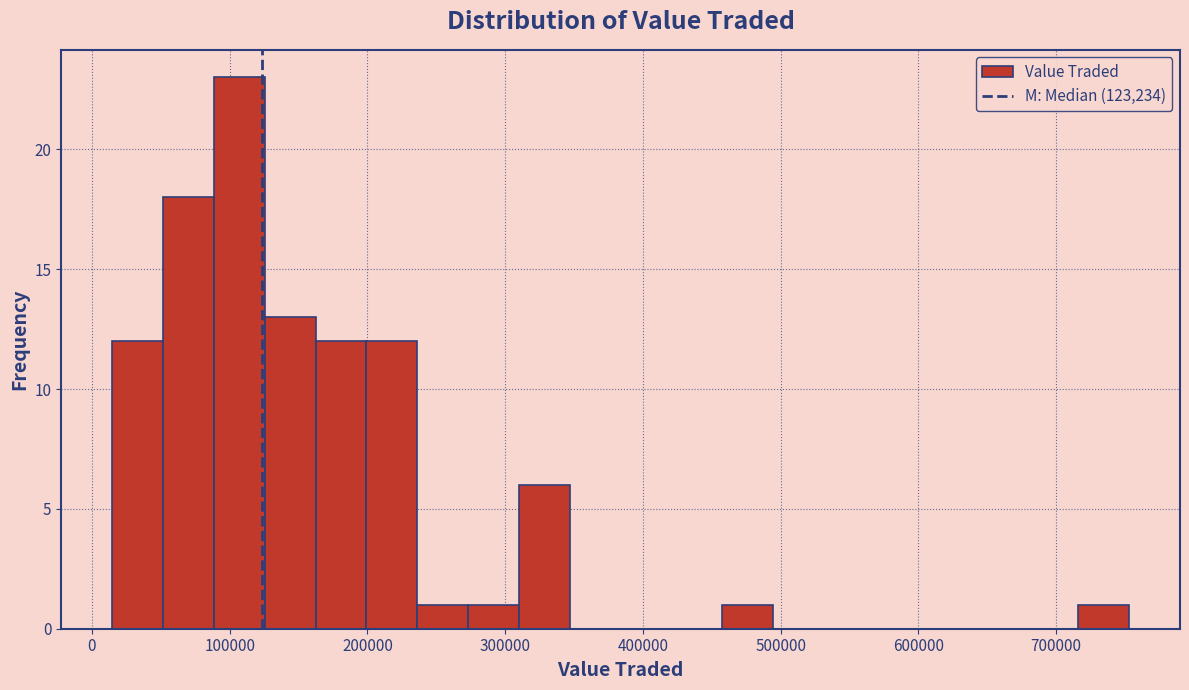

Around what value on the x-axis is the tallest bar? Give the approximate position of its centre, as read against the axis.

110000